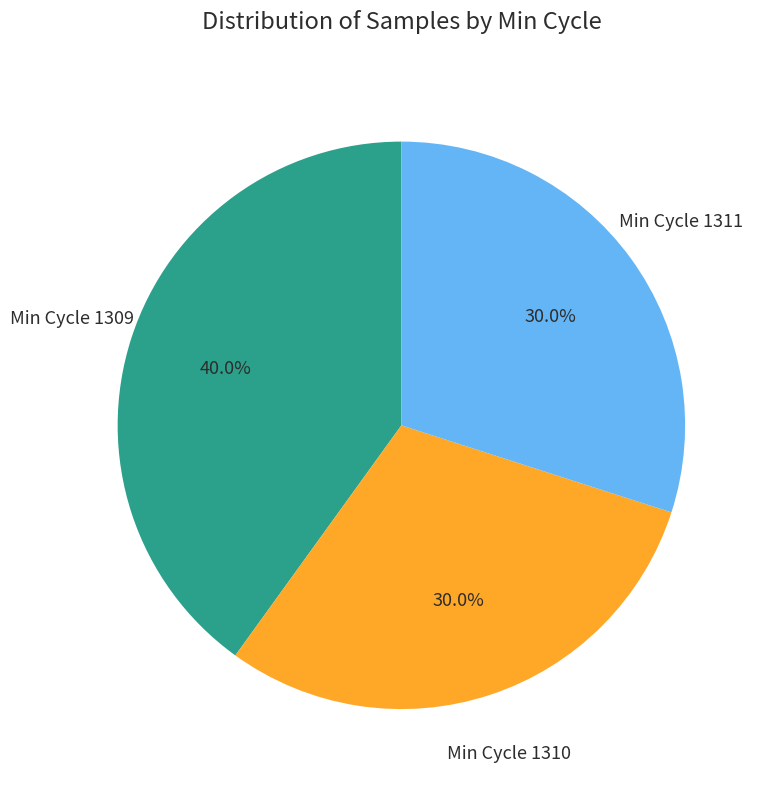

Is there a majority slice in this chart?

No